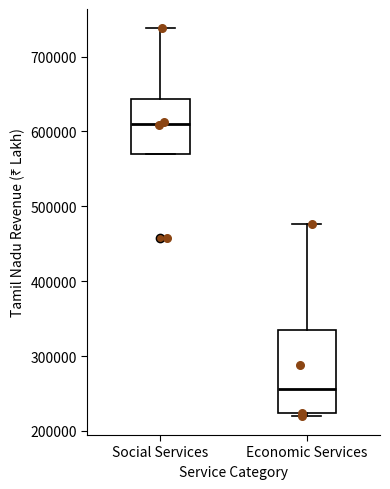

Comparing the boxes themselves (not the whiskers), which one is the tallest?

Economic Services